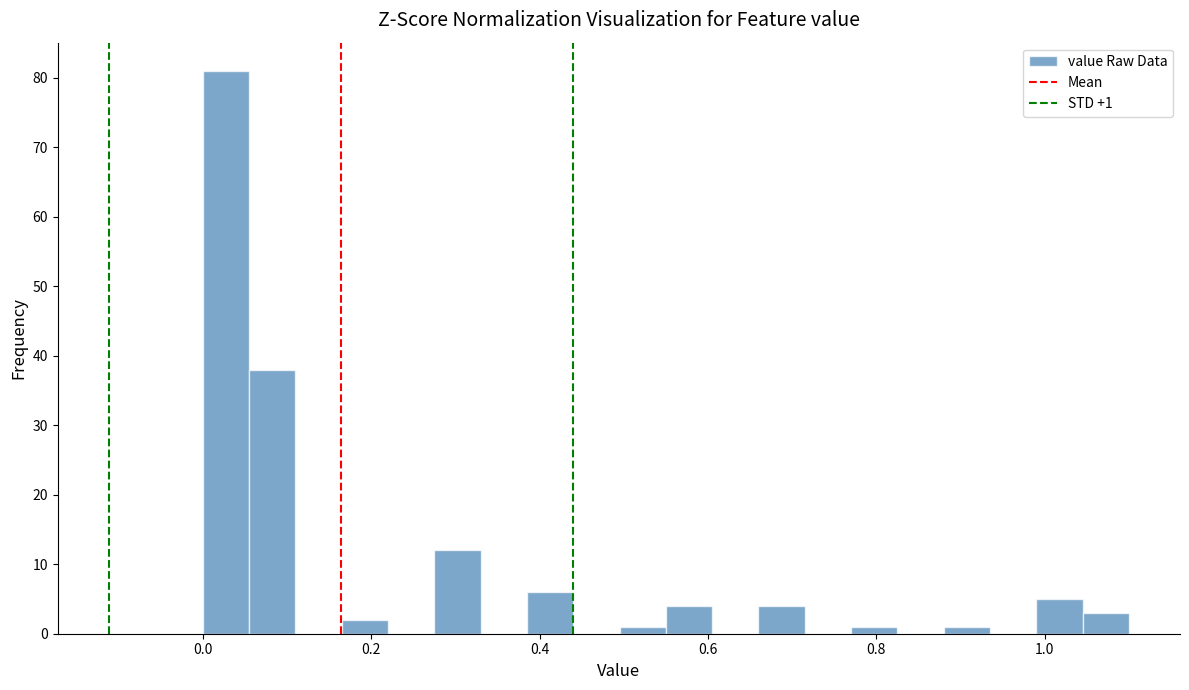

Around what value on the x-axis is the tallest bar? Give the approximate position of its centre, as read against the axis.

0.02